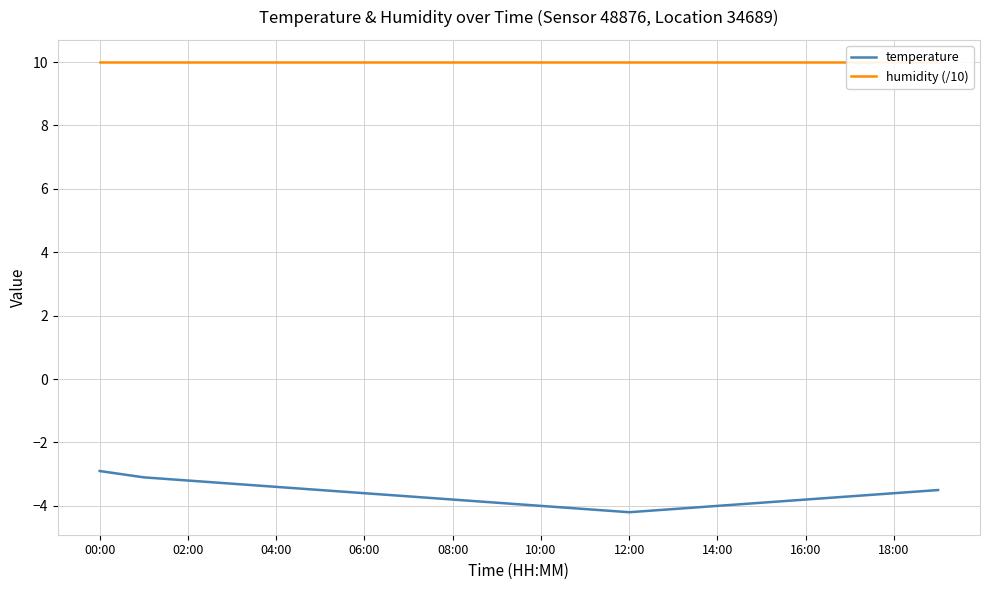

The value of humidity (/10) at 11 is 10.0. True or false?

True